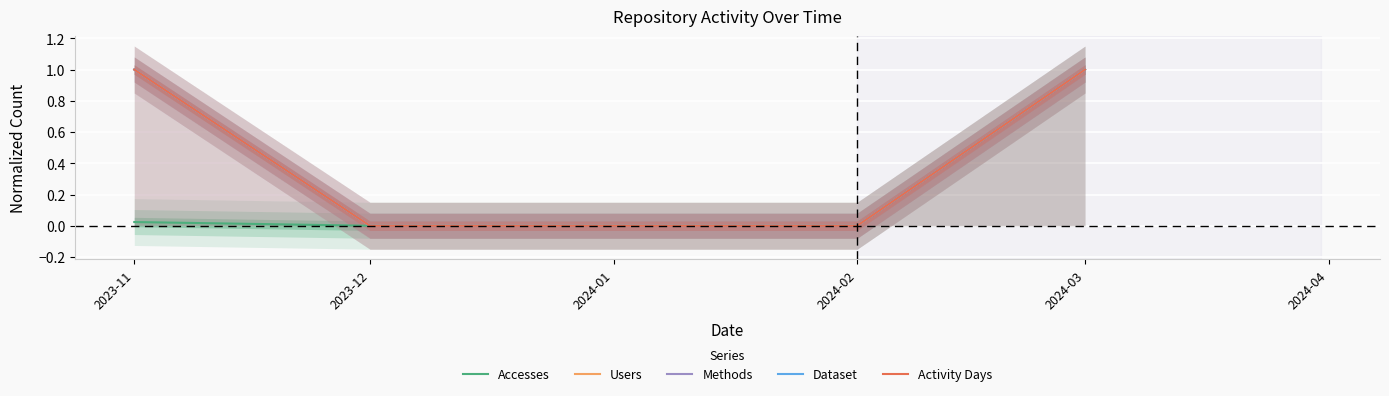

Reading left to right, what are all the values shown in this chart?

Accesses: 2023-11=0.0	2023-12=0.0	2024-01=0.0	2024-02=0.0	2024-03=1.0
Users: 2023-11=1.0	2023-12=0.0	2024-01=0.0	2024-02=0.0	2024-03=1.0
Methods: 2023-11=1.0	2023-12=0.0	2024-01=0.0	2024-02=0.0	2024-03=1.0
Dataset: 2023-11=1.0	2023-12=0.0	2024-01=0.0	2024-02=0.0	2024-03=1.0
Activity Days: 2023-11=1.0	2023-12=0.0	2024-01=0.0	2024-02=0.0	2024-03=1.0